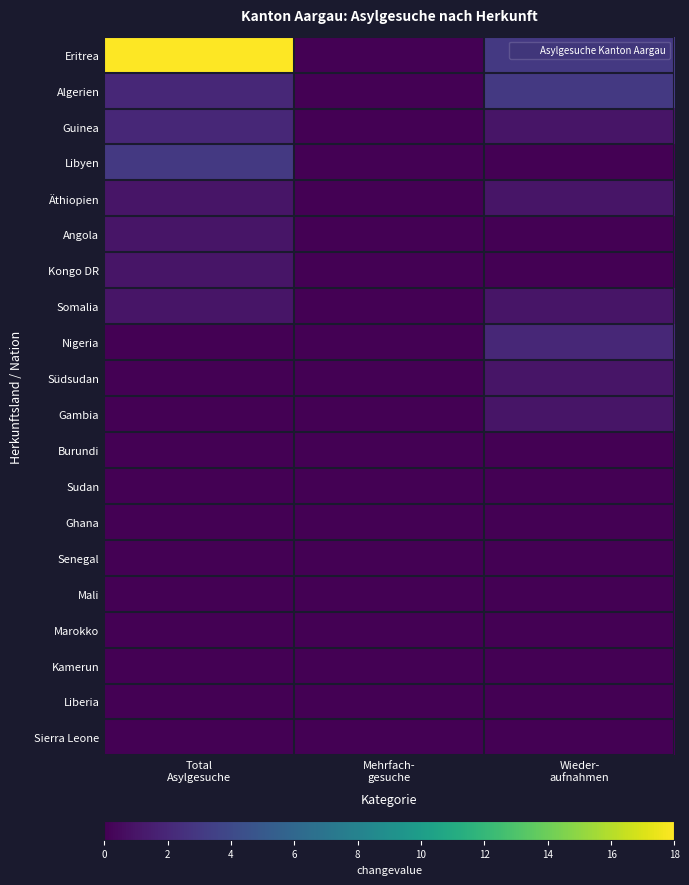

Which series has the widest spread of values?

Eritrea